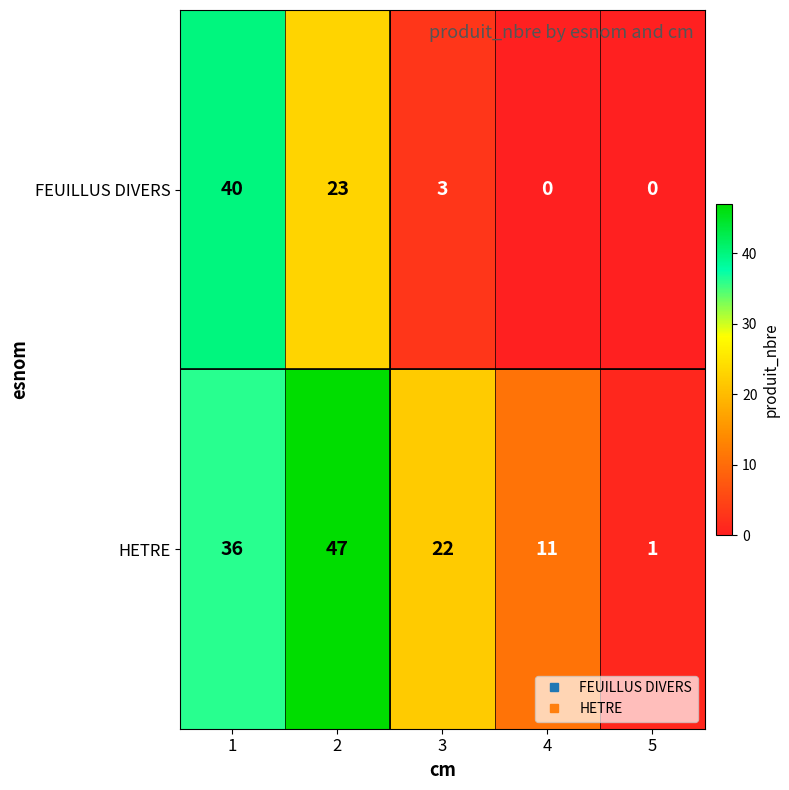

What is the difference between the maximum and minimum values in the HETRE series?

46